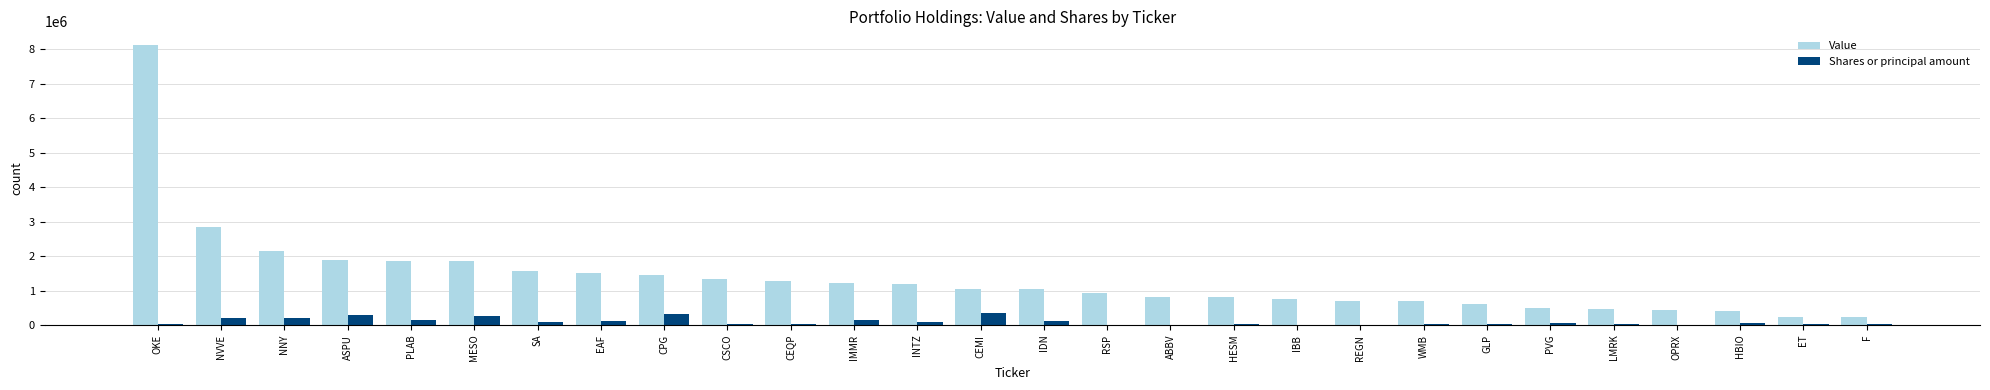

Does the chart contain stacked bars?

No